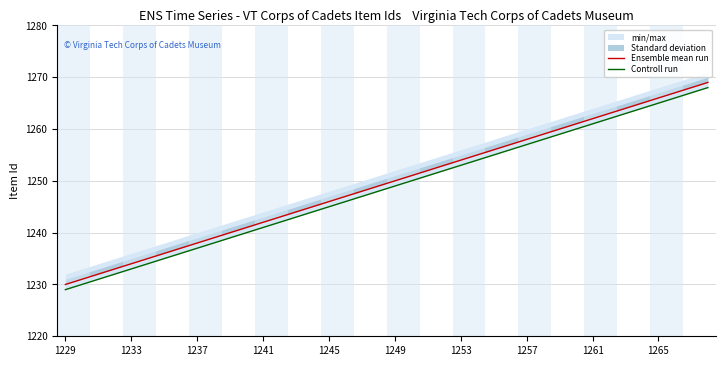

Reading left to right, transcribe all the data shown in this chart.

Ensemble mean run: 1230	1231	1232	1233	1234	1235	1236	1237	1238	1239	1240	1241	1242	1243	1244	1245	1246	1247	1248	1249	1250	1251	1252	1253	1254	1255	1256	1257	1258	1259	1260	1261	1262	1263	1264	1265	1266	1267	1268	1269
Controll run: 1229	1230	1231	1232	1233	1234	1235	1236	1237	1238	1239	1240	1241	1242	1243	1244	1245	1246	1247	1248	1249	1250	1251	1252	1253	1254	1255	1256	1257	1258	1259	1260	1261	1262	1263	1264	1265	1266	1267	1268